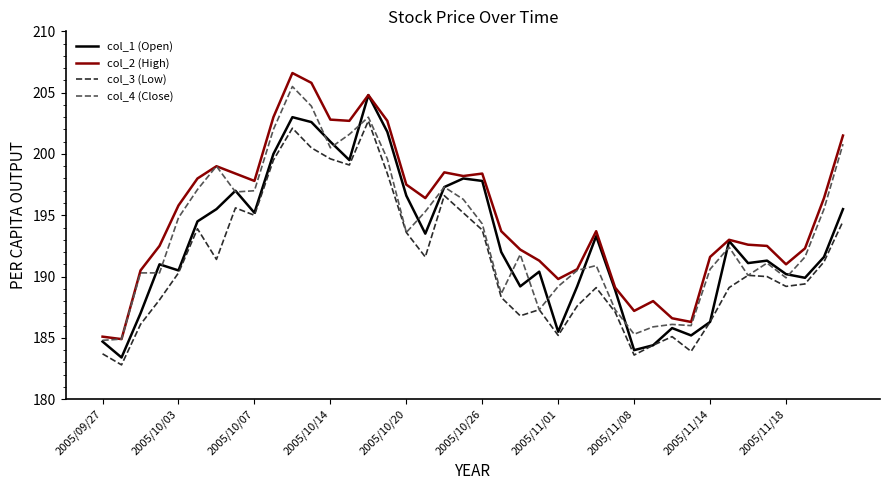

Which series has the largest total across all categories?

col_2 (High)